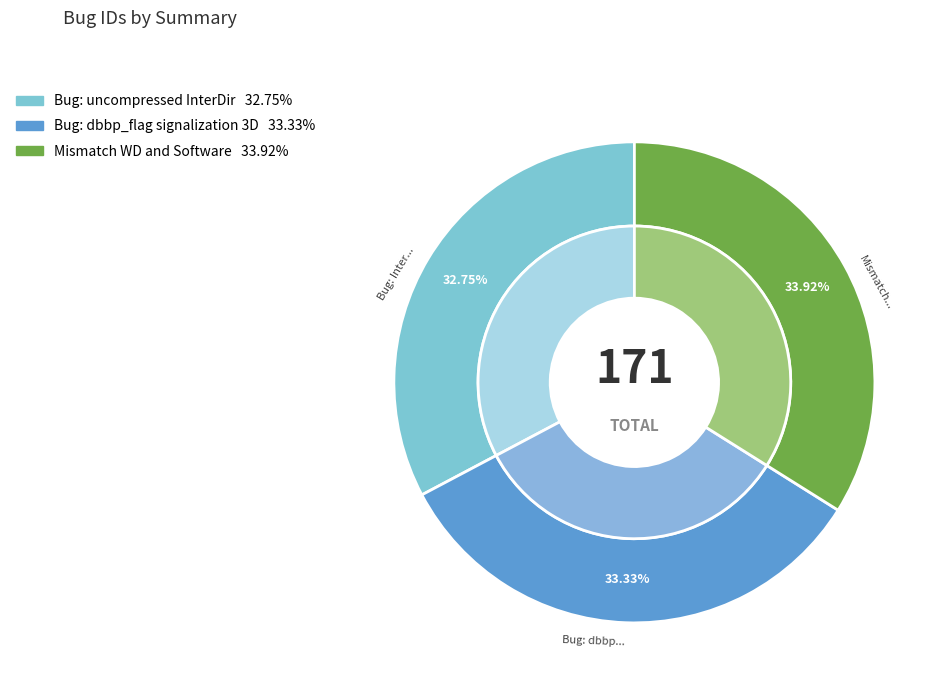

Does Bug: dbbp_flag signalization 3D account for over 50% of the chart?

No